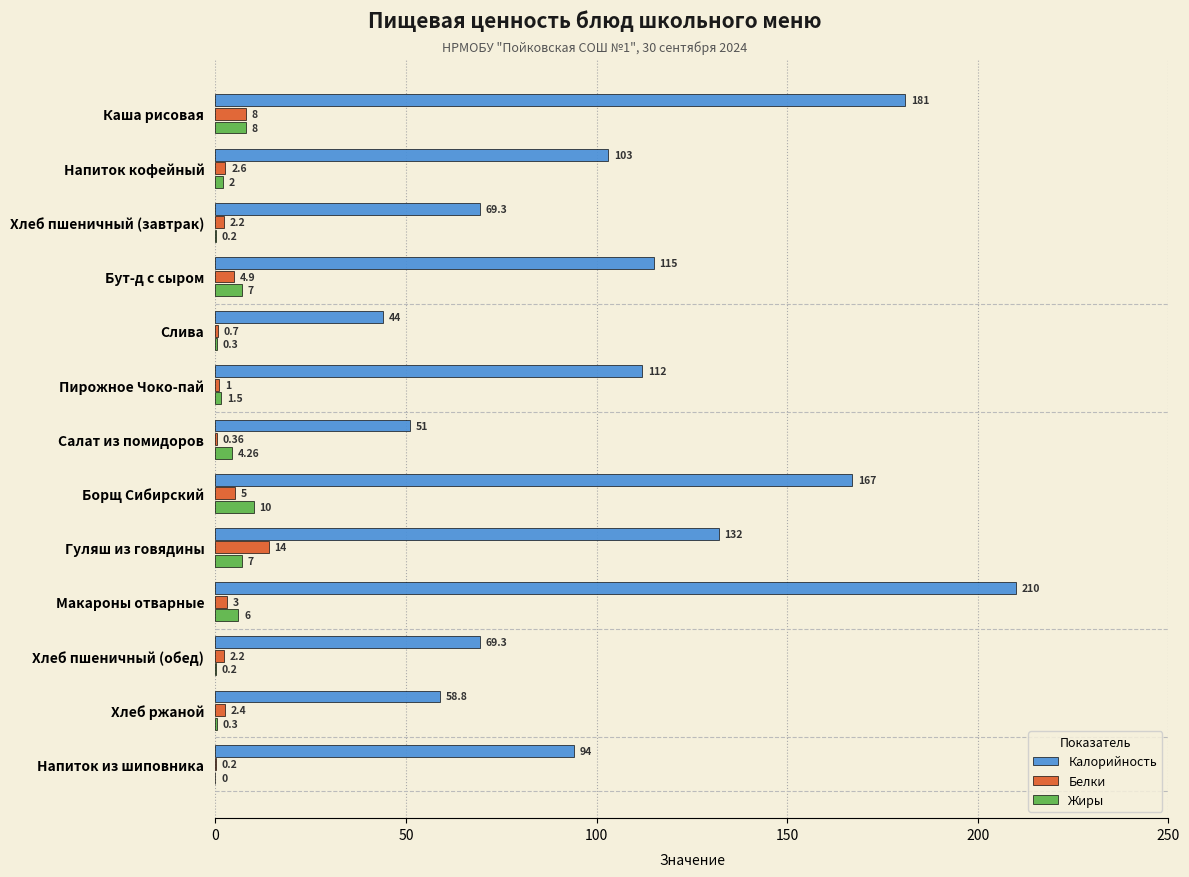

What are all the series names shown in the legend?

Калорийность, Белки, Жиры